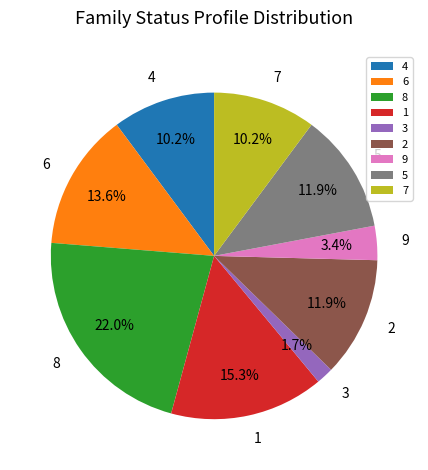

How many slices are in this pie chart?

9